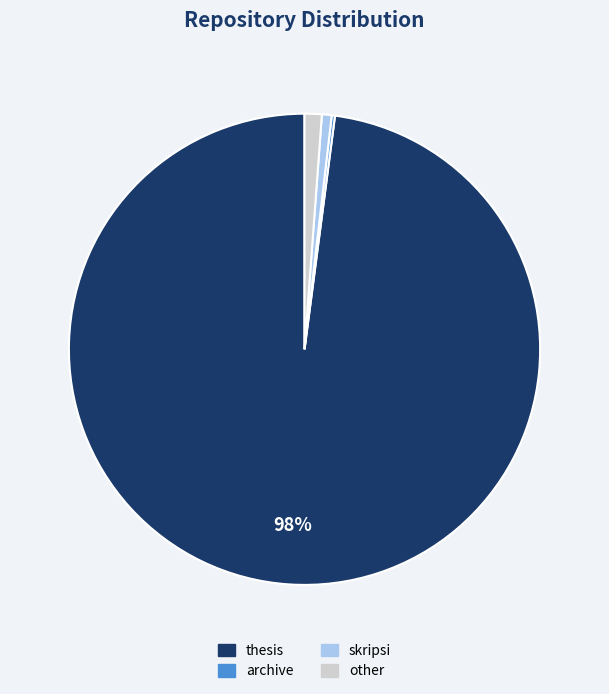

Is the sum of thesis and other greater than half?

Yes